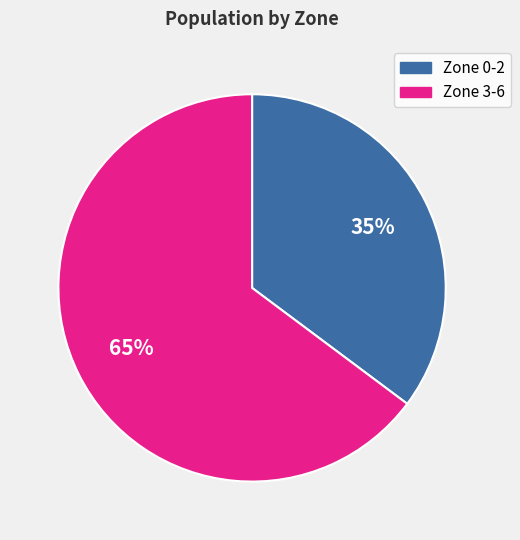

True or false: Zone 3-6 accounts for 65% of the total.

True